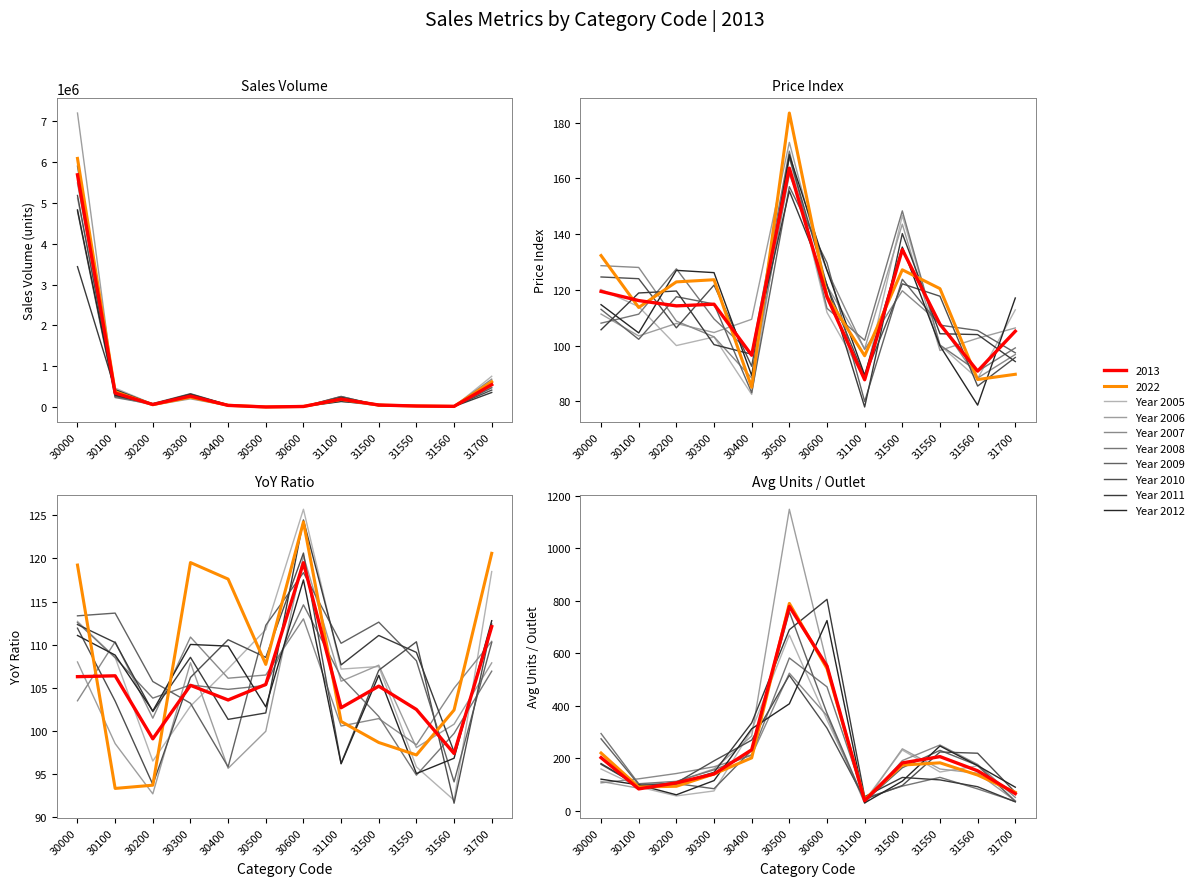

Is this an area chart (filled region under the line)?

No